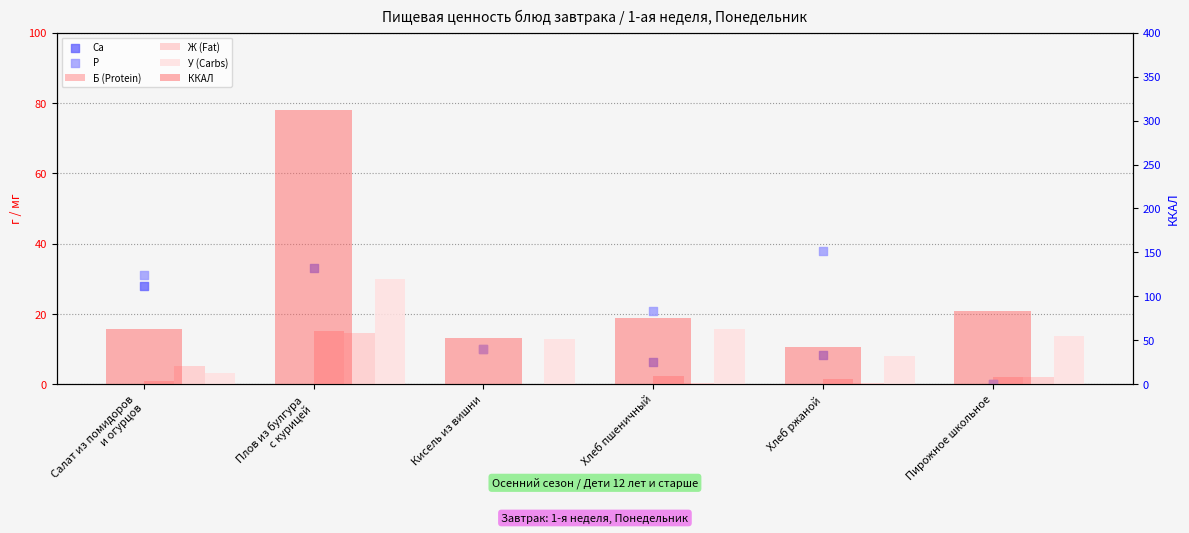

Is the value of P at Хлеб пшеничный greater than the value of ККАЛ at Пирожное школьное?

No